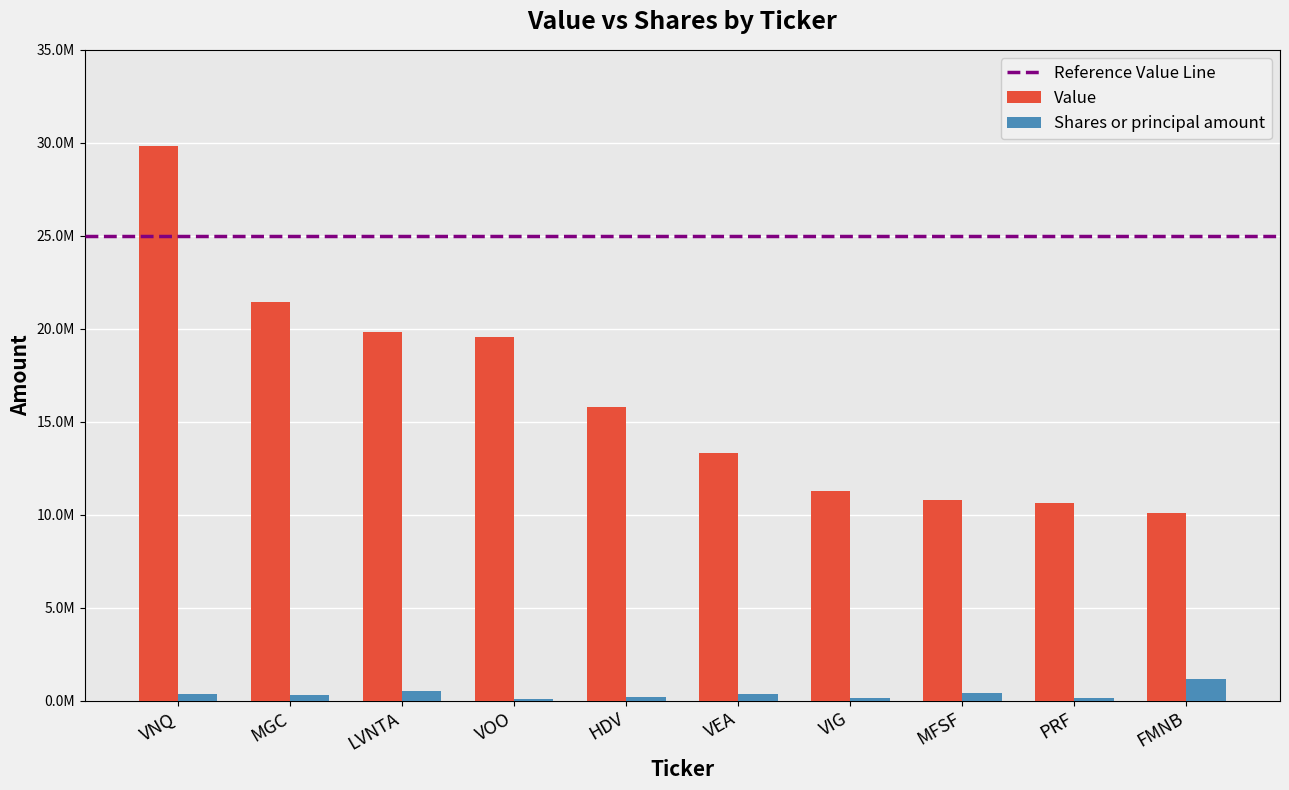

Between VEA and VIG, which is larger?

VEA